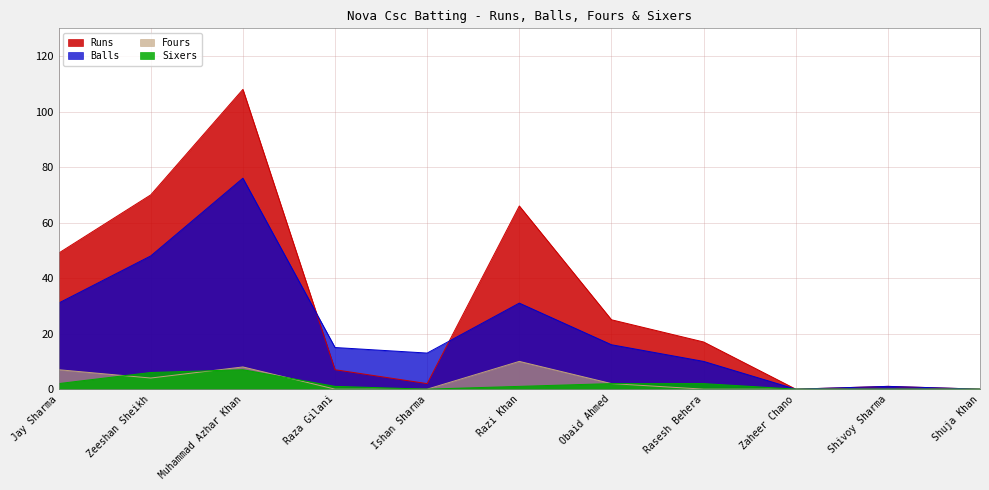

What is the sum of all Runs values?

345